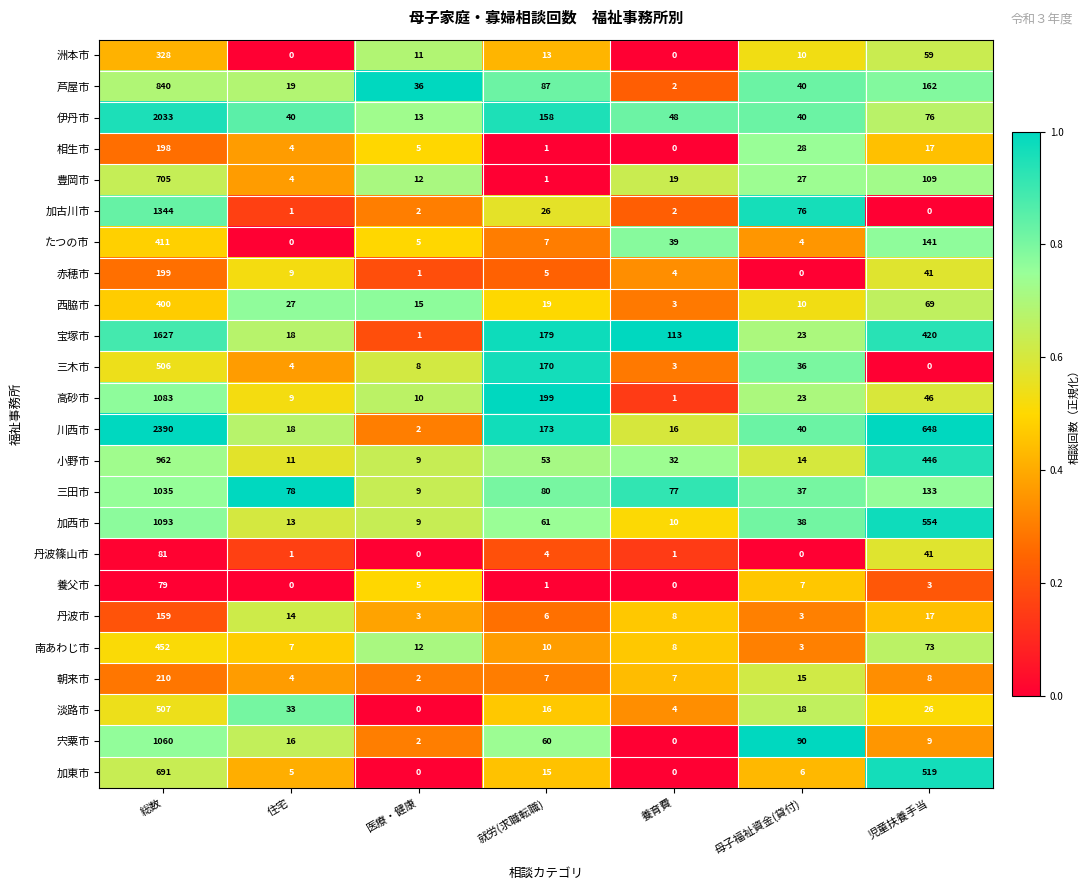

Which label corresponds to the largest value in the chart?

総数